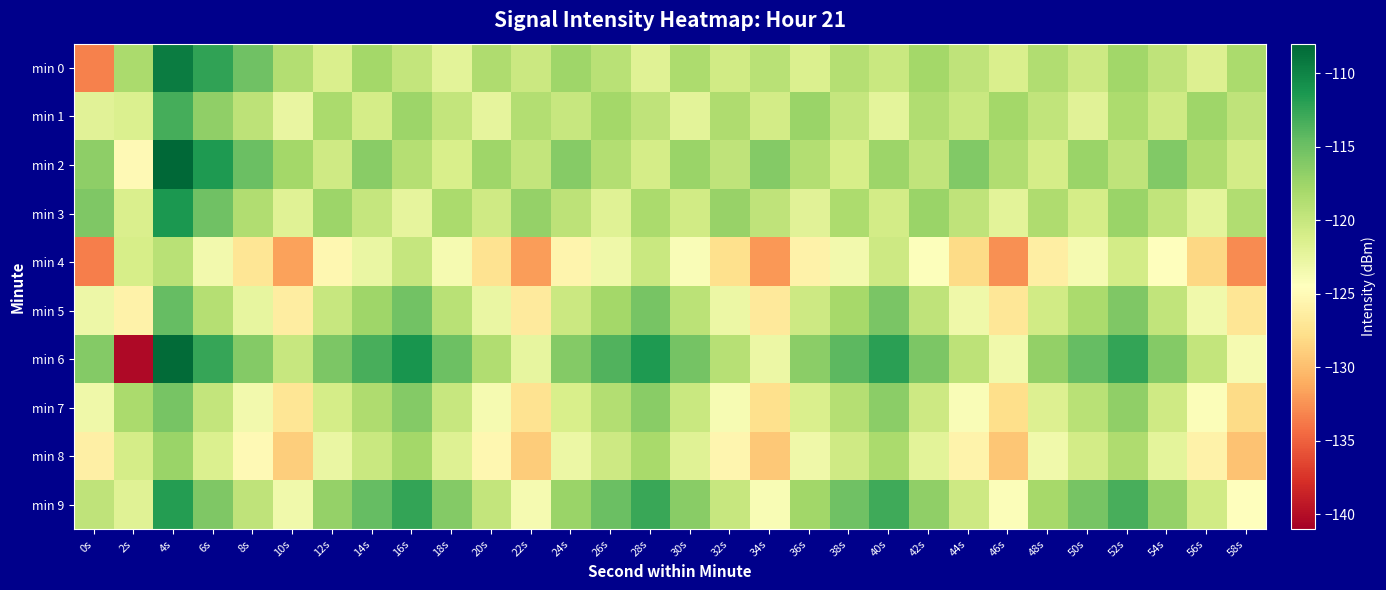

Which series has the largest total across all categories?

min 6